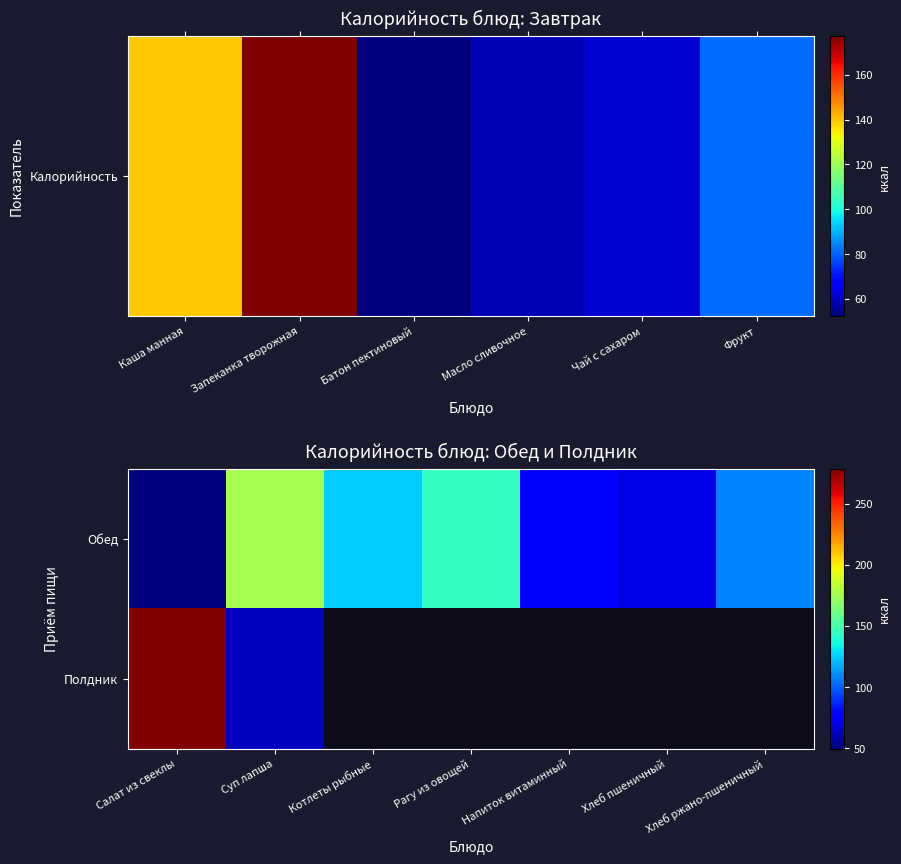

What is the lowest value of the Полдник series?

62.3